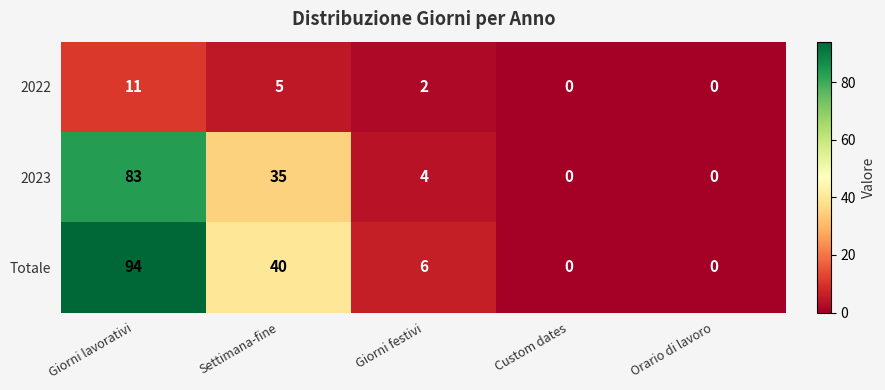

How many distinct data groups are displayed?

3